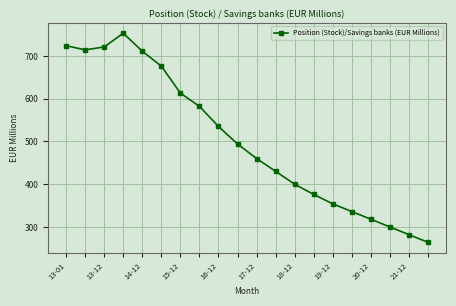

What is the average value?

502